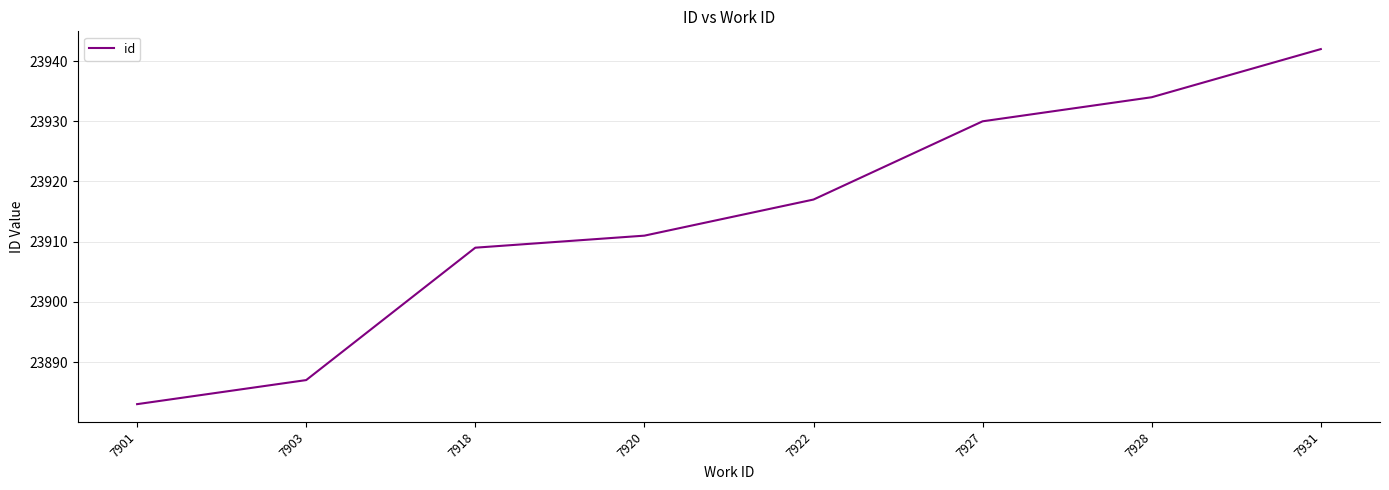

Reading left to right, transcribe all the data shown in this chart.

7901=23883	7903=23887	7918=23909	7920=23911	7922=23917	7927=23930	7928=23934	7931=23942